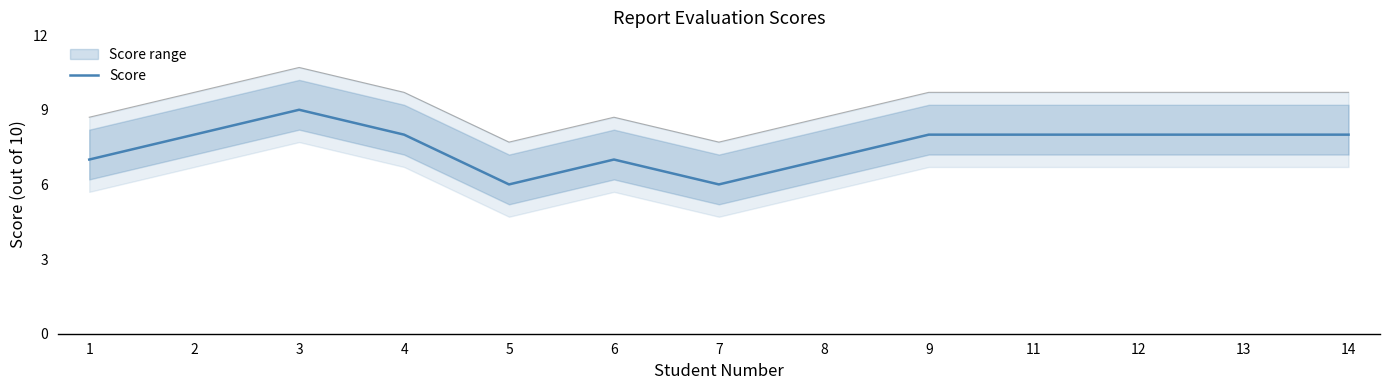

Approximately how many times larger is the value at 7 compared to 12?

0.8